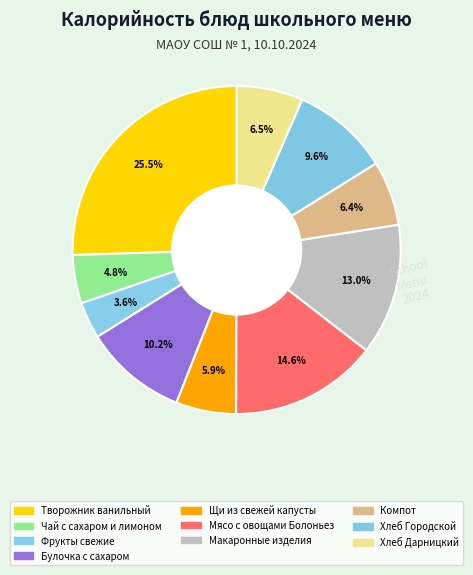

To the nearest percent, what is the average slice percentage?

10%